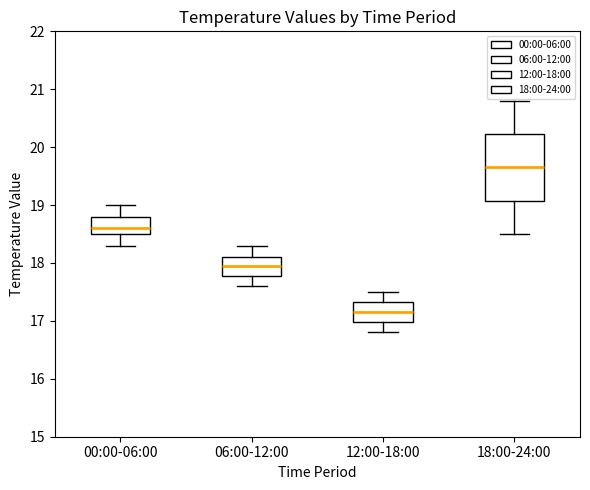

Reading left to right, read every box against the y-axis: the position of its median line, the range the box covers, and the ends of its whiskers. The values are not printed on the chart, so give them approximately, as read against the axis.

00:00-06:00: median 18.6, box 18.5 to 18.8, whiskers 18.3 to 19.0
06:00-12:00: median 18.0, box 17.8 to 18.1, whiskers 17.6 to 18.3
12:00-18:00: median 17.2, box 17.0 to 17.3, whiskers 16.8 to 17.5
18:00-24:00: median 19.7, box 19.1 to 20.2, whiskers 18.5 to 20.8